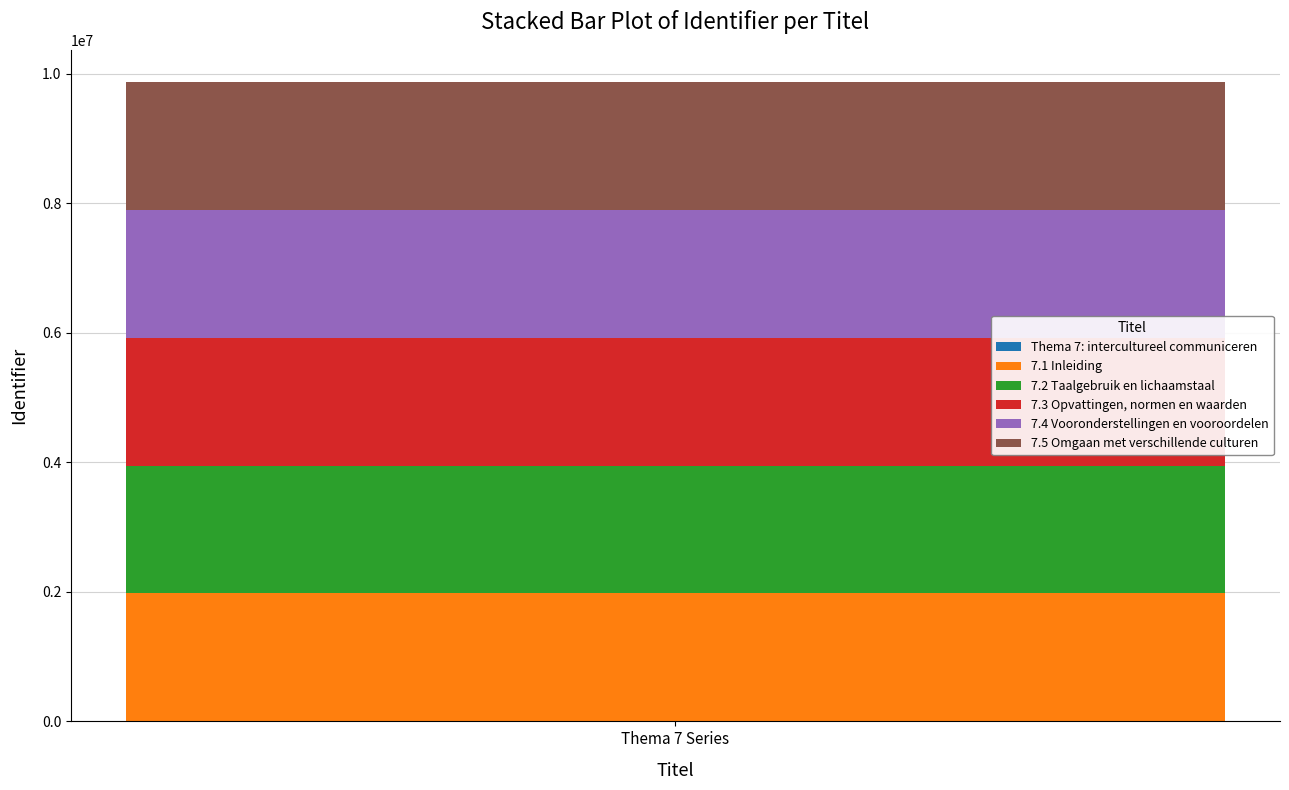

Reading left to right, transcribe the values for 7.1 Inleiding.

1975227